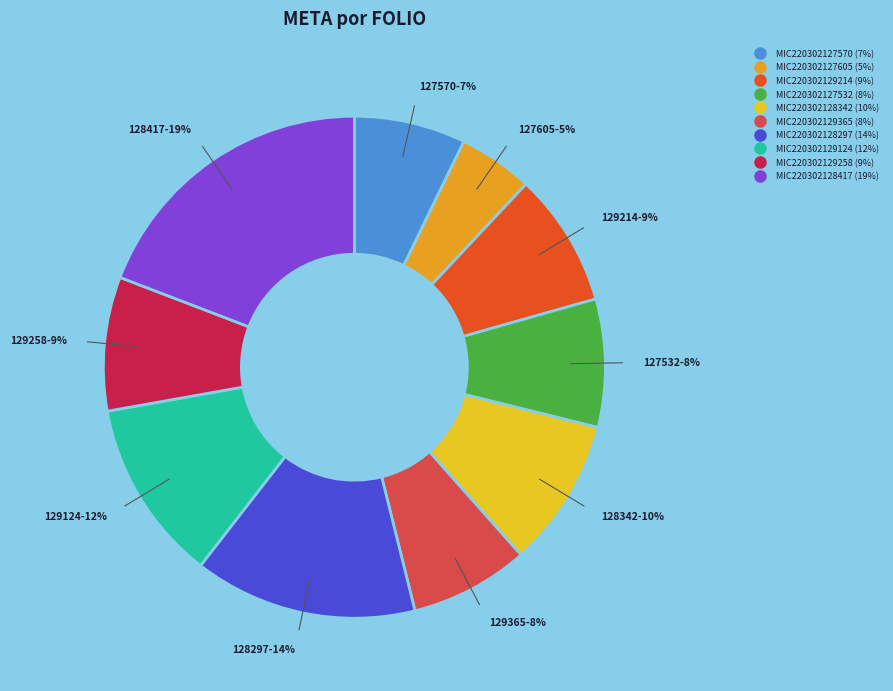

Which slice is the smallest?

MIC220302127605